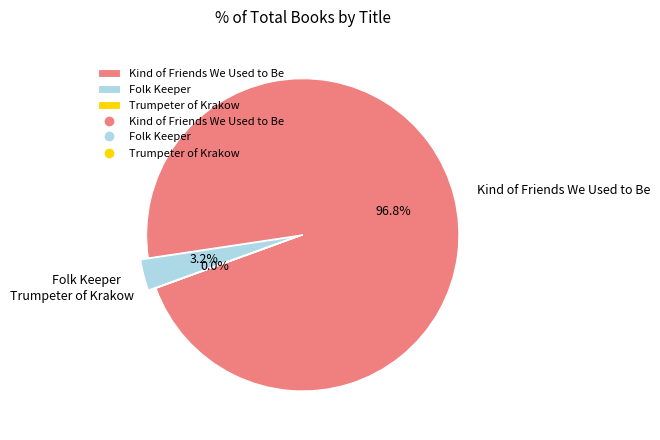

Does any single category account for the majority?

Yes